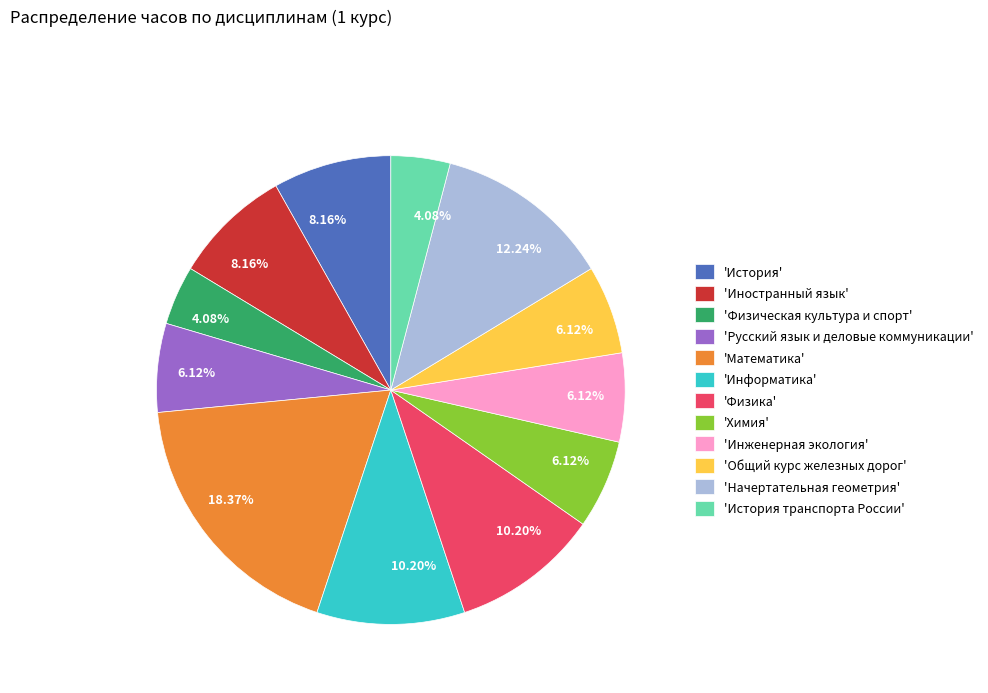

Which slice is the largest?

'Математика'